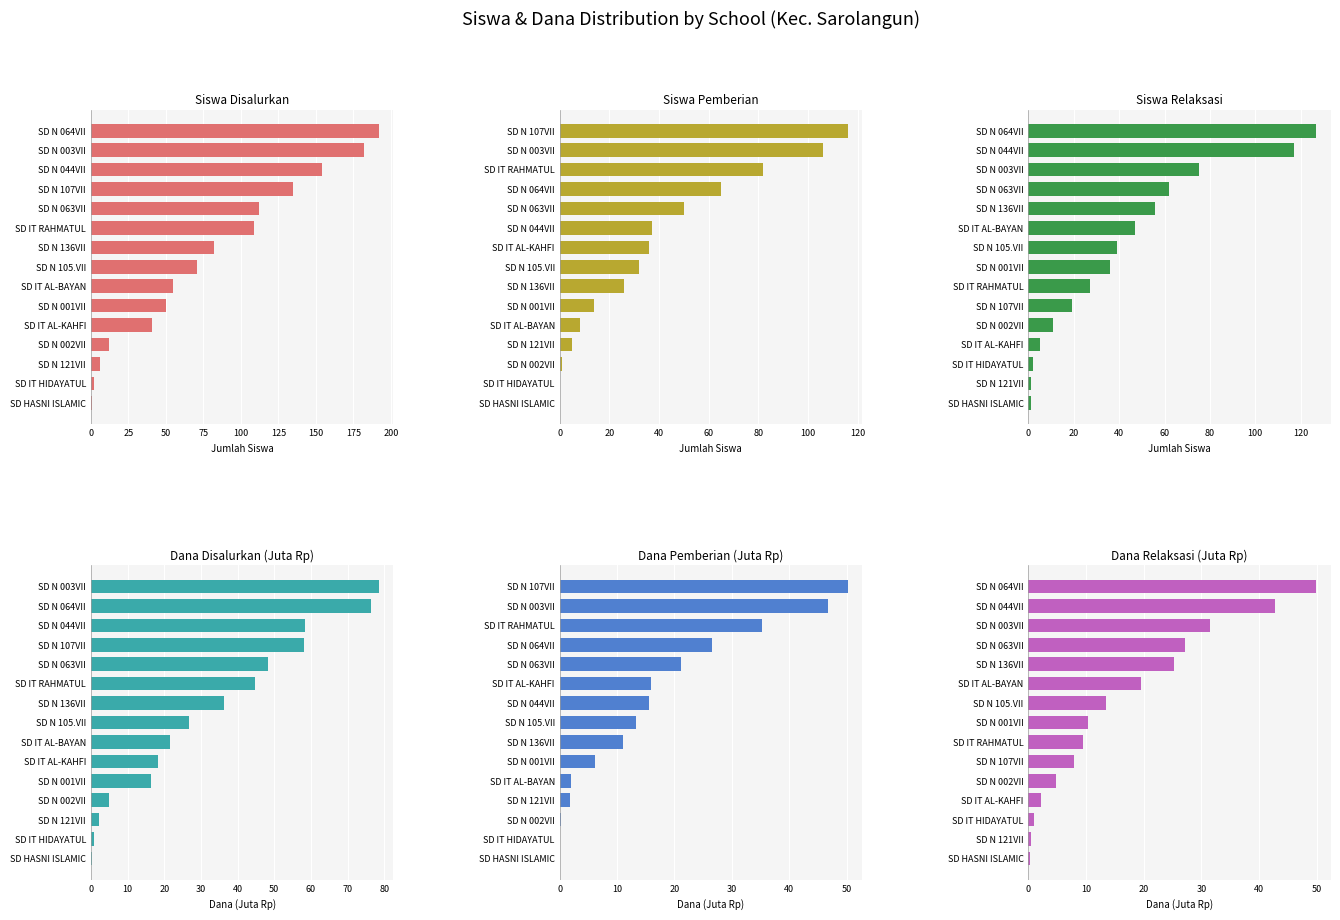

Which series has the widest spread of values?

Siswa Disalurkan